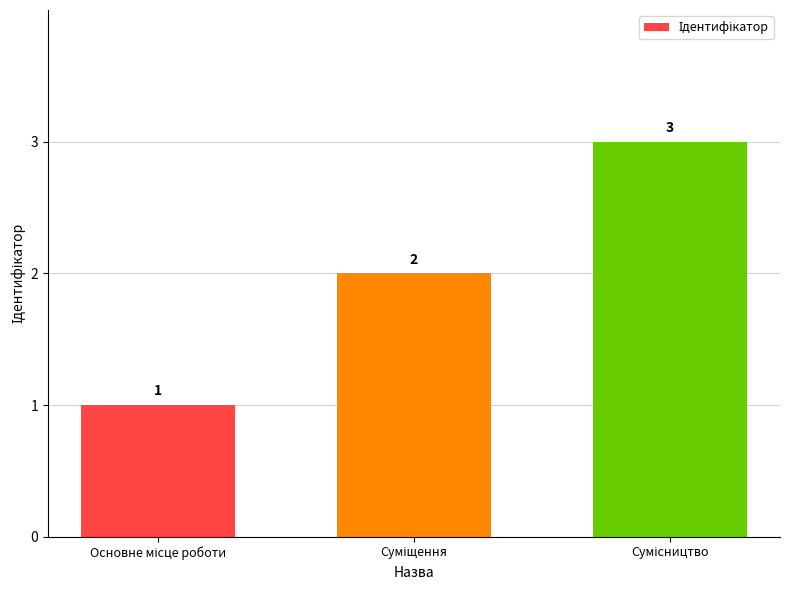

Reading left to right, transcribe all the data shown in this chart.

1	2	3